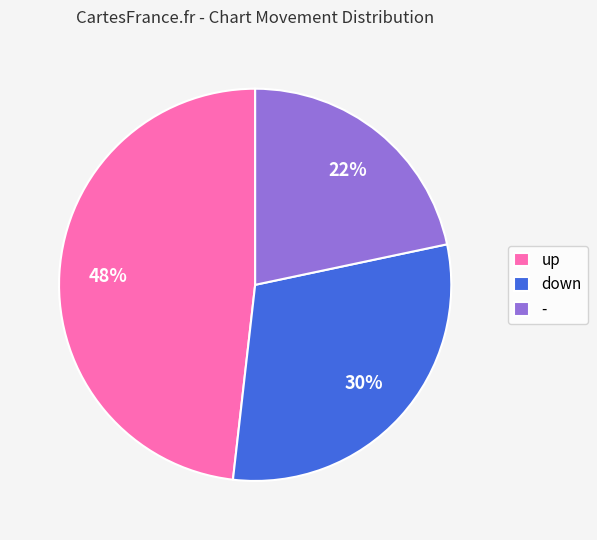

Do up and - together represent more than half of the pie?

Yes